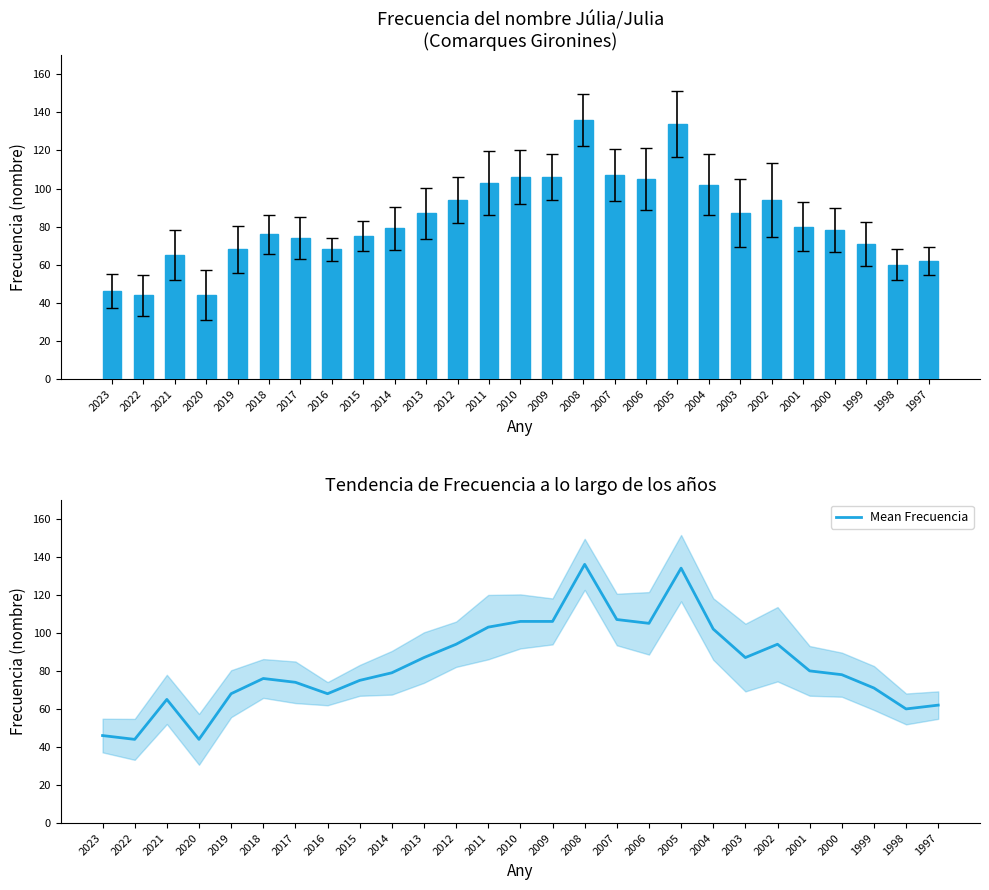

At which label is Frecuencia closest to 90?

2013